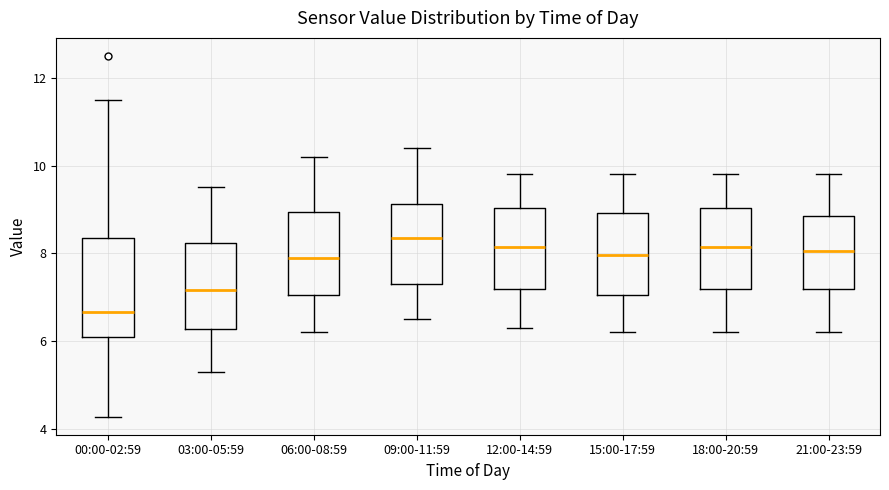

Reading left to right, read every box against the y-axis: the position of its median line, the range the box covers, and the ends of its whiskers. The values are not printed on the chart, so give them approximately, as read against the axis.

00:00-02:59: median 6.6, box 6.0 to 8.4, whiskers 4.2 to 11.6
03:00-05:59: median 7.2, box 6.2 to 8.2, whiskers 5.4 to 9.6
06:00-08:59: median 8.0, box 7.0 to 9.0, whiskers 6.2 to 10.2
09:00-11:59: median 8.4, box 7.4 to 9.2, whiskers 6.6 to 10.4
12:00-14:59: median 8.2, box 7.2 to 9.0, whiskers 6.4 to 9.8
15:00-17:59: median 8.0, box 7.0 to 9.0, whiskers 6.2 to 9.8
18:00-20:59: median 8.2, box 7.2 to 9.0, whiskers 6.2 to 9.8
21:00-23:59: median 8.0, box 7.2 to 8.8, whiskers 6.2 to 9.8